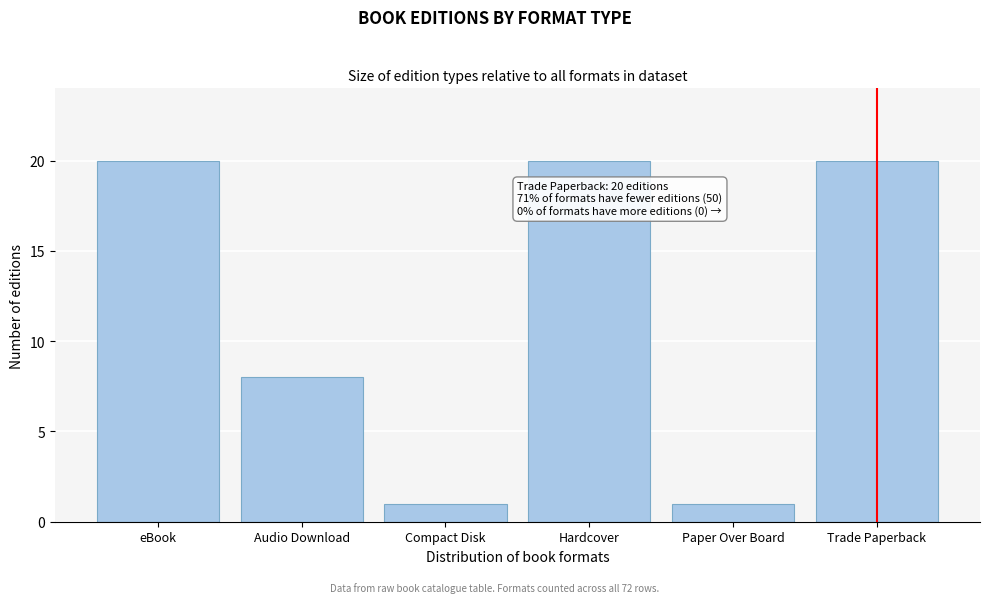

Reading left to right, transcribe all the data shown in this chart.

eBook=20	Audio Download=8	Compact Disk=1	Hardcover=20	Paper Over Board=1	Trade Paperback=20